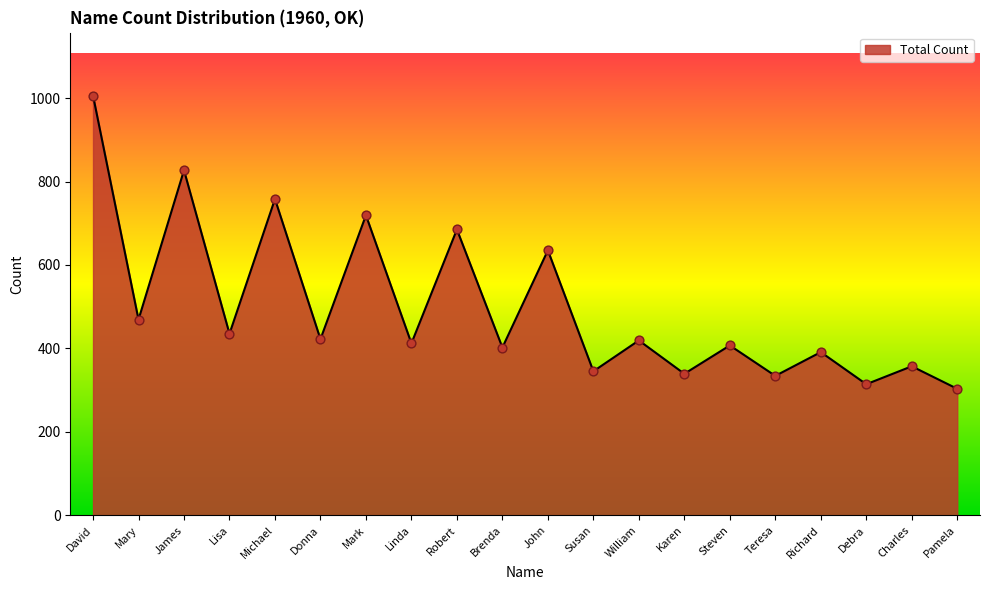

Which has a higher value, Steven or Karen?

Steven